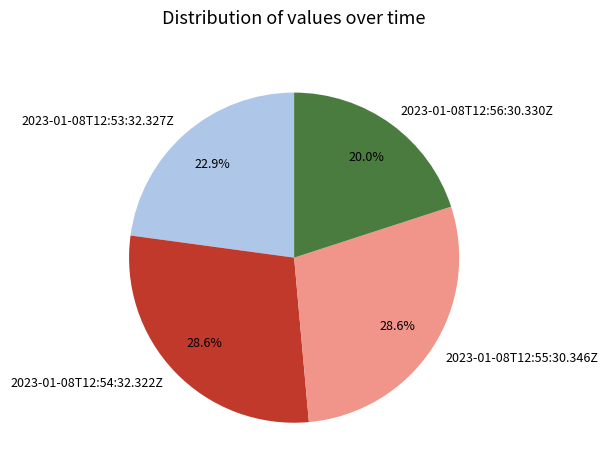

What percentage is the 2023-01-08T12:54:32.322Z slice, to the nearest percent?

29%